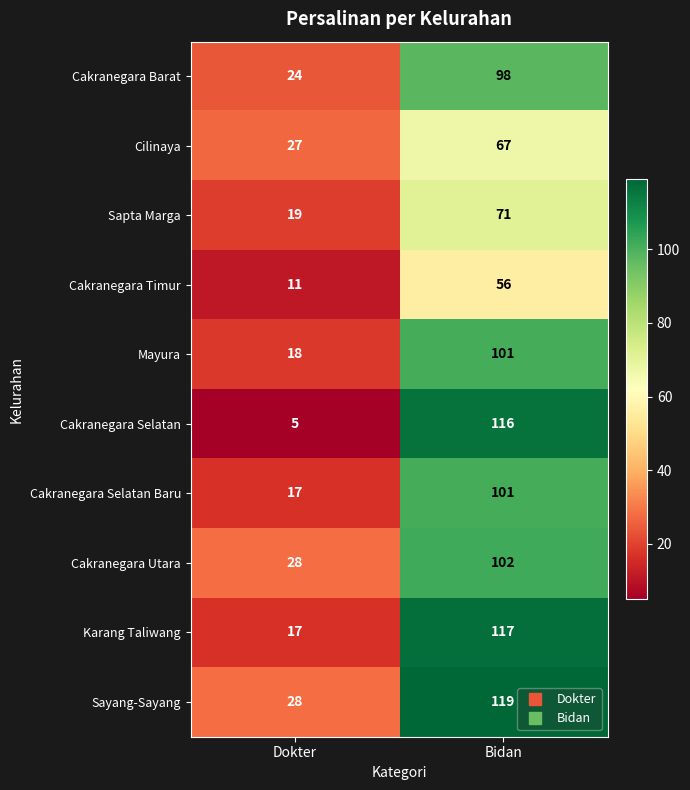

What is the maximum value shown in the chart?

119